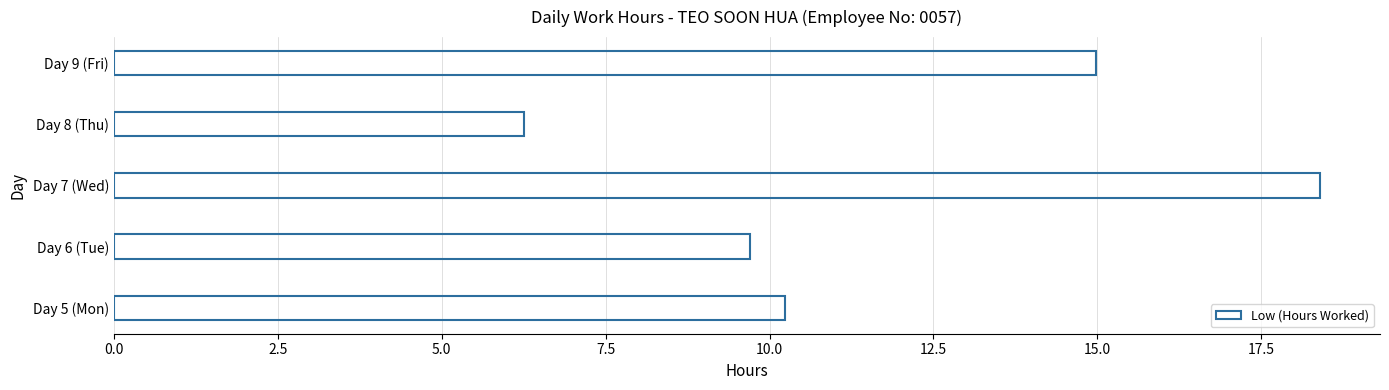

What is the difference between the maximum and minimum values?

12.1